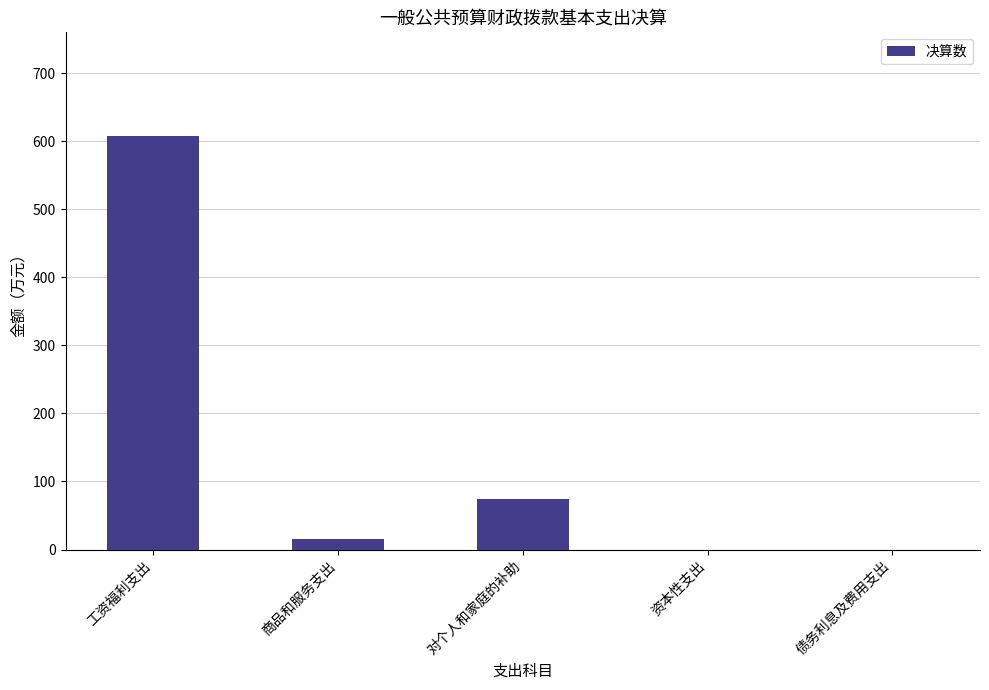

Reading right to left, transcribe all the data shown in this chart.

0.0	0.0	73.6	15.4	607.8